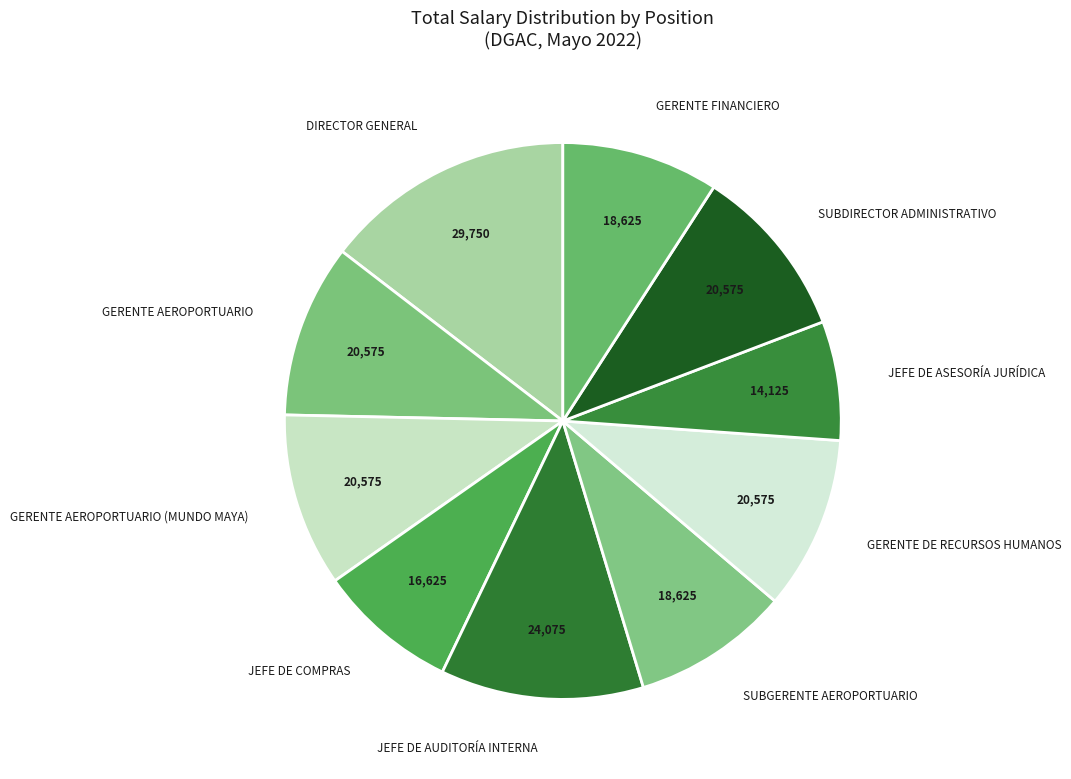

Which slice is the largest?

DIRECTOR GENERAL